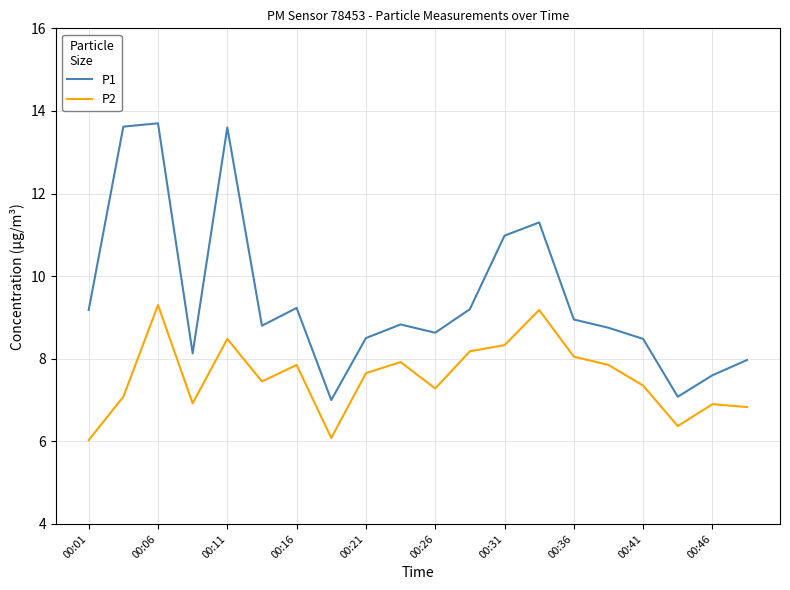

Does the chart have visible grid lines?

Yes